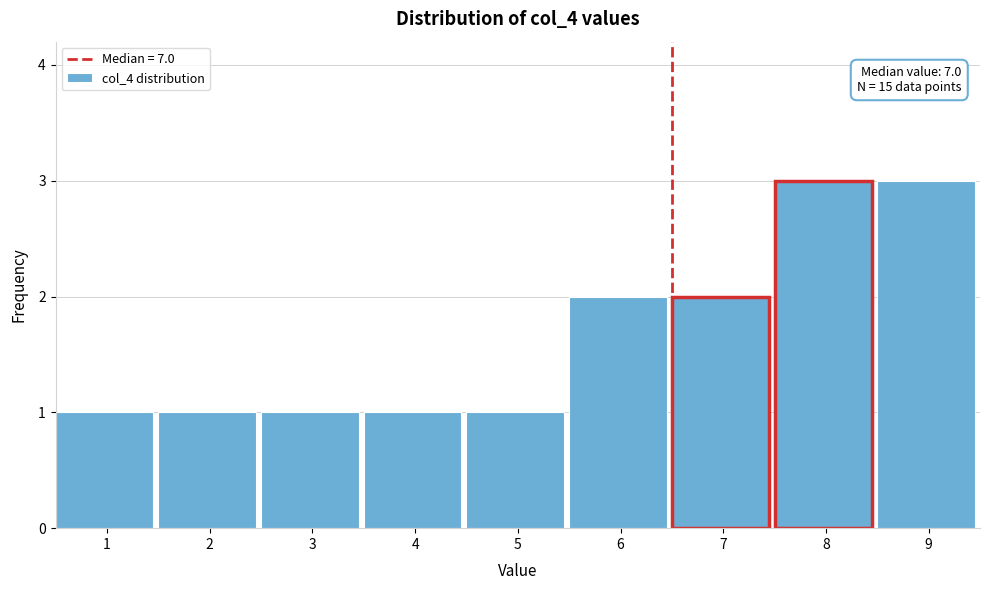

Reading left to right, what are all the values shown in this chart?

1	1	1	1	1	2	2	3	3